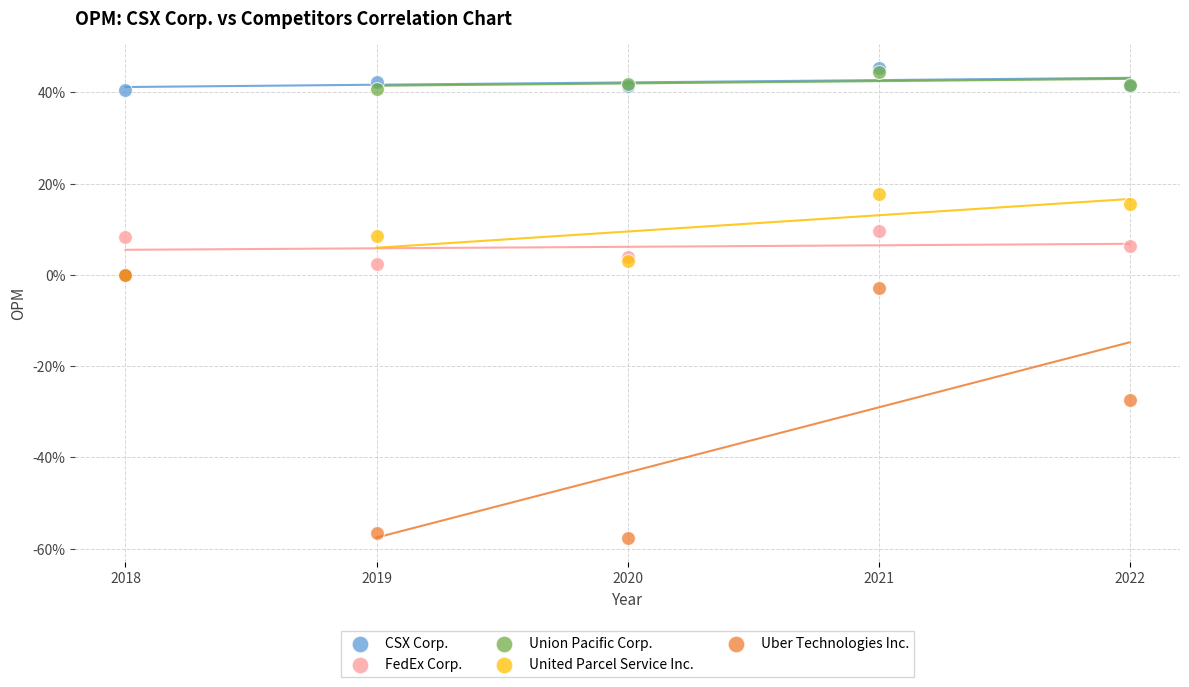

Which series has the widest spread of Y values?

Uber Technologies Inc.